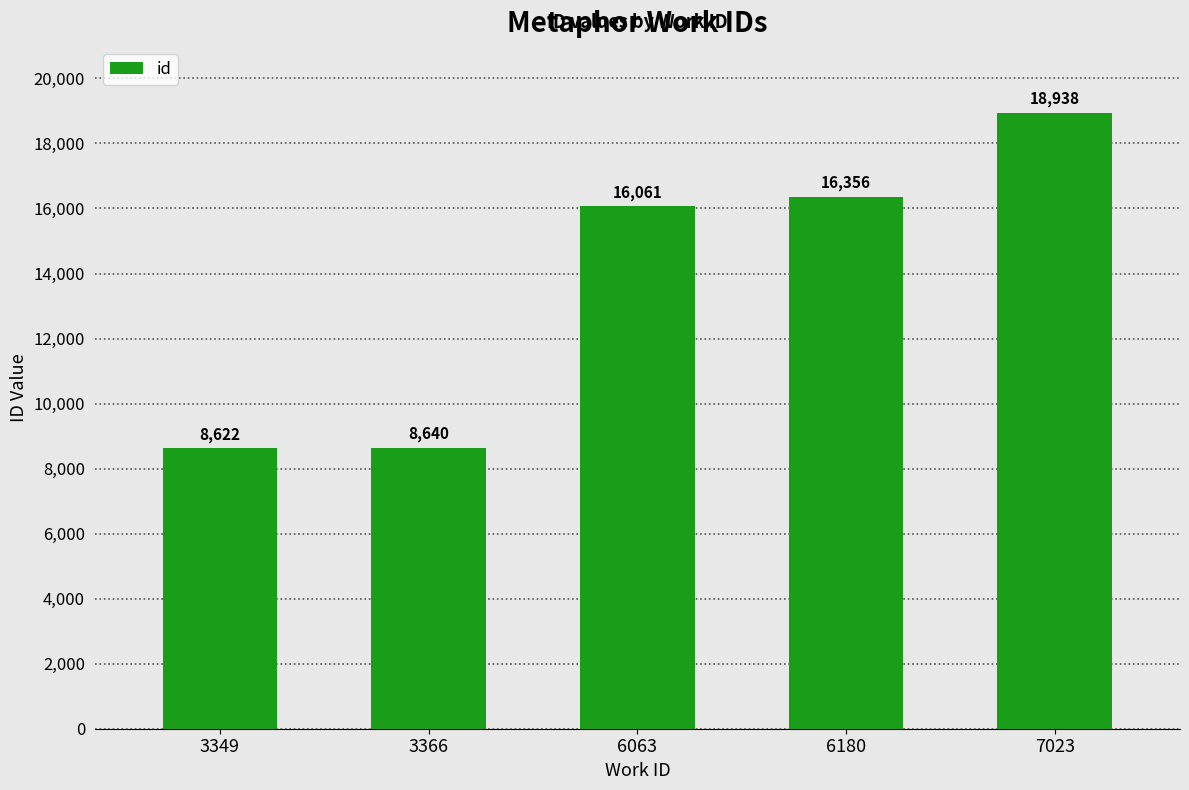

True or false: the data shows 13908 at 3366.

False